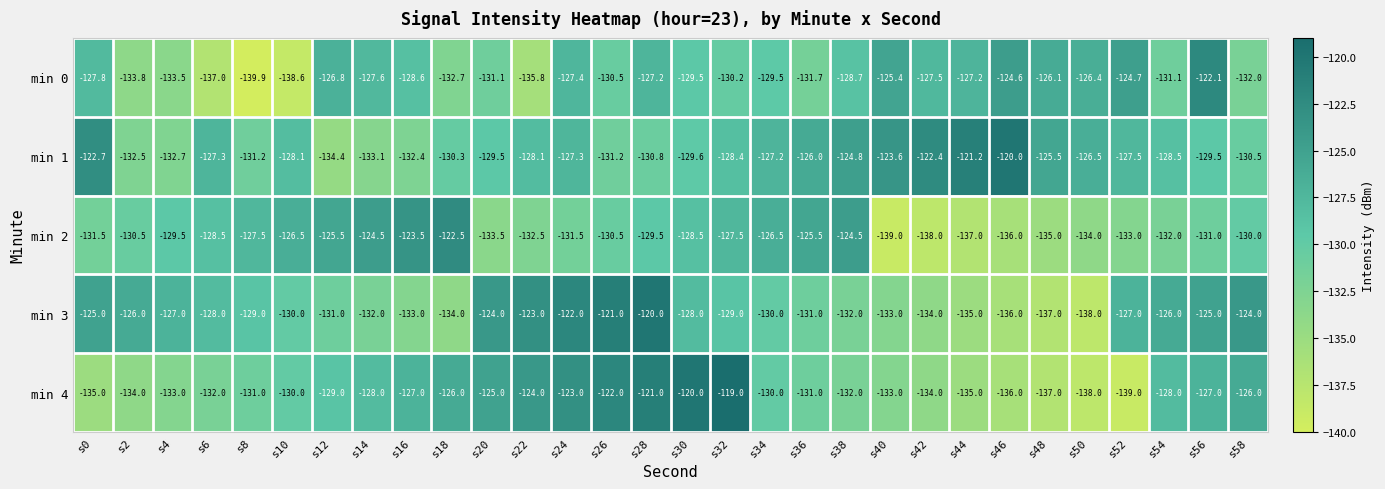

What is the minimum value for min 3?

-138.0